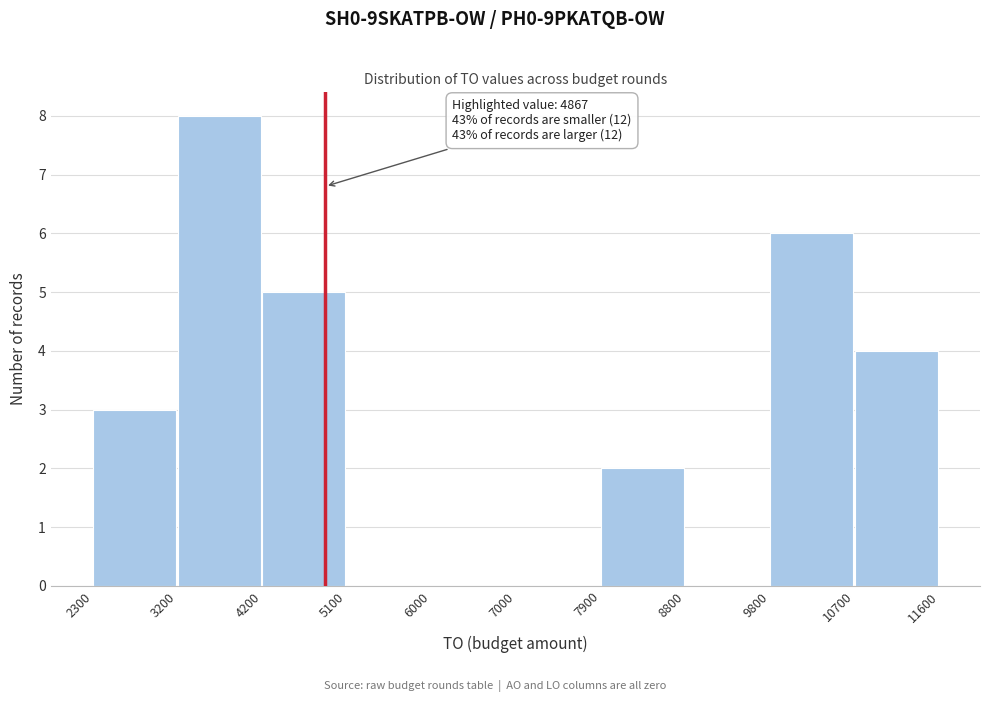

Which range on the x-axis has the tallest bar?

3200 to 4200